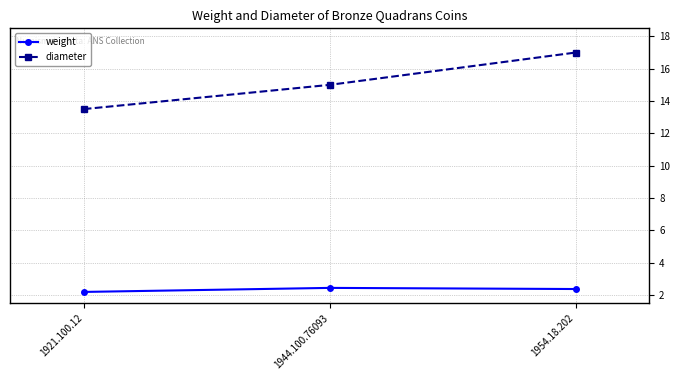

How many data points in diameter are less than 15?

1